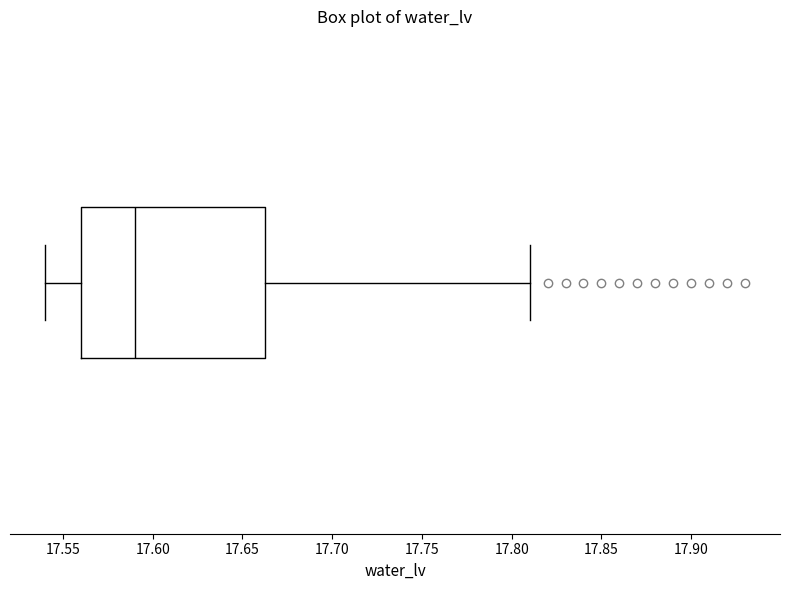

Transcribe this box plot: give where the median line is, the range the box spans, and where the two whiskers end, as read against the x-axis. The values are not printed on the chart, so give them approximately, as read against the axis.

median 17.590, box 17.560 to 17.665, whiskers 17.540 to 17.810